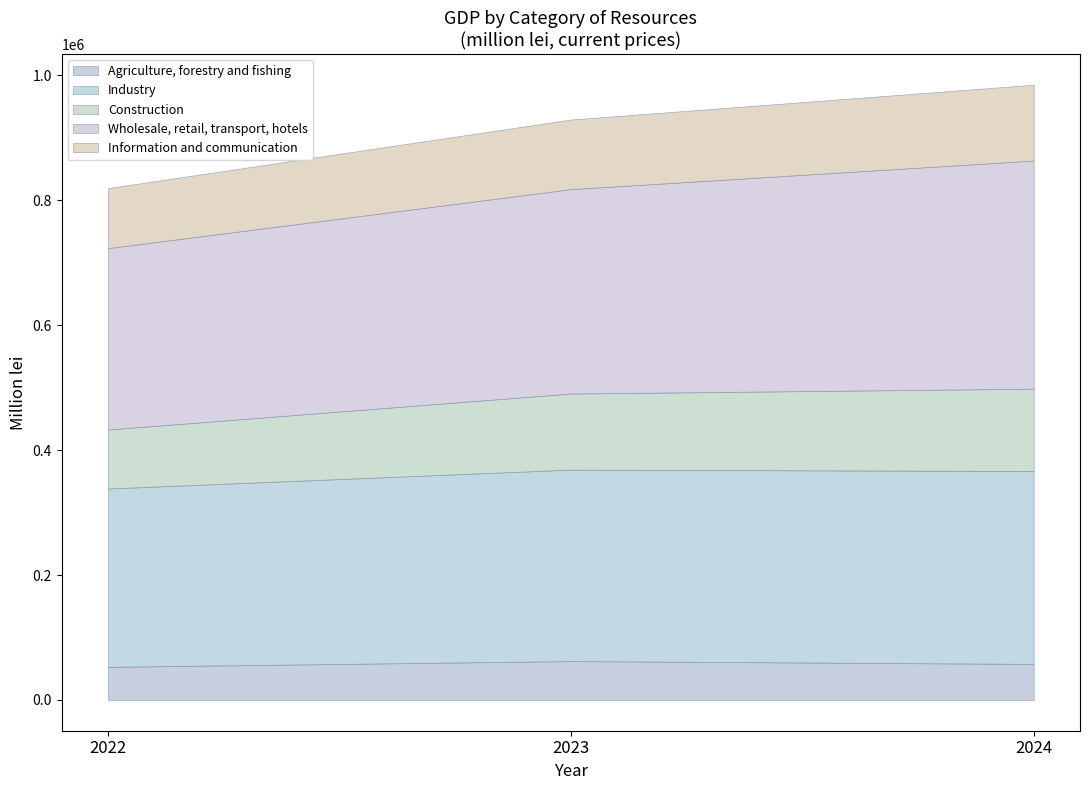

At which category is the sum across all series the highest?

2024